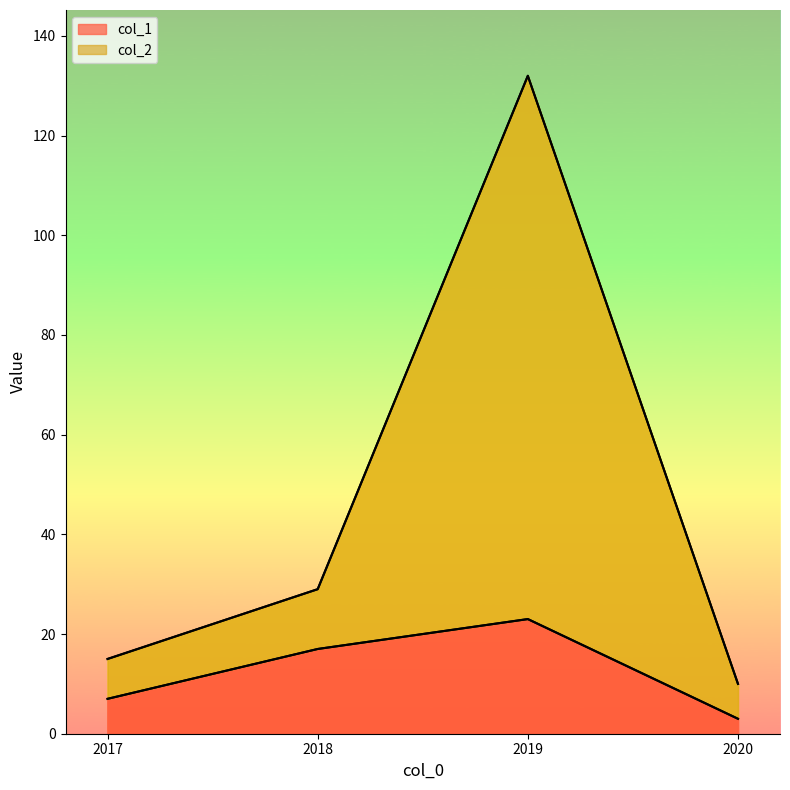

At which label does col_1 reach its minimum?

2020